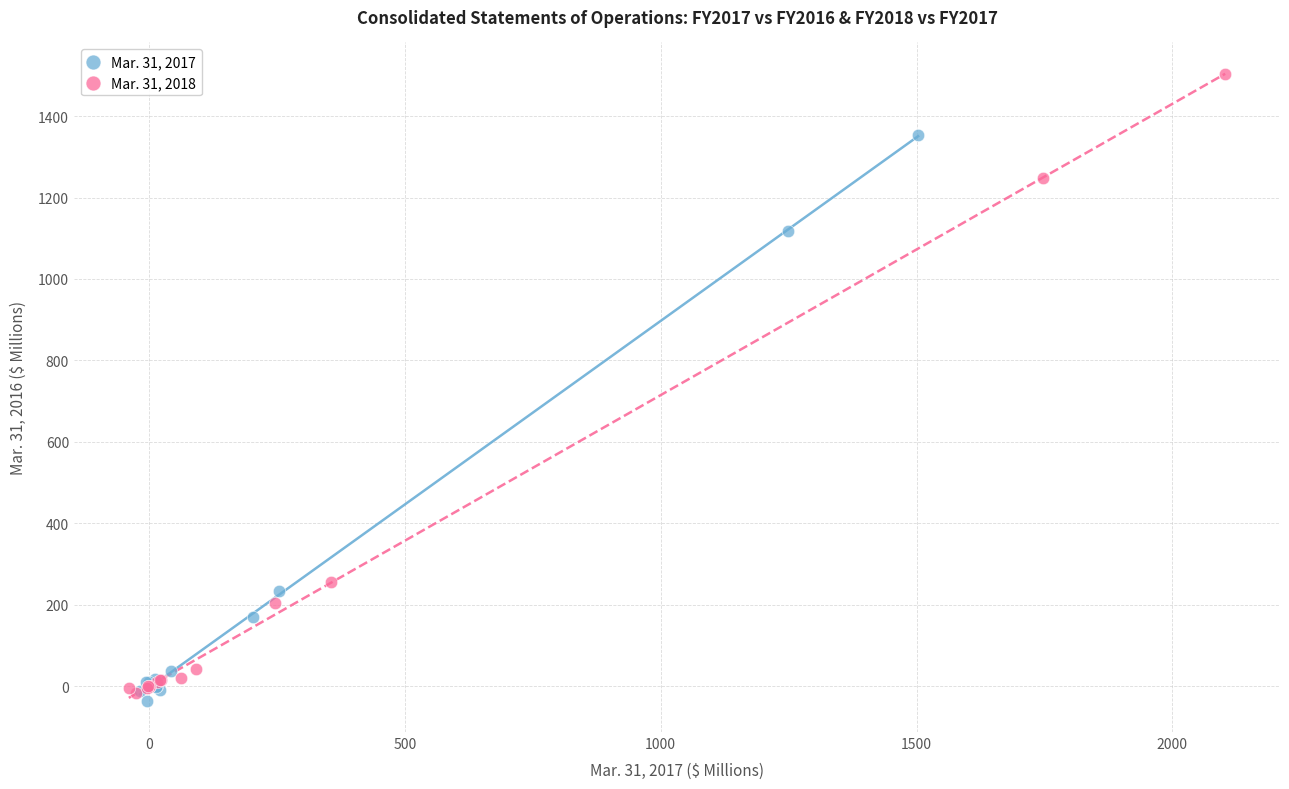

What are all the series names shown in the legend?

Mar. 31, 2017, Mar. 31, 2018